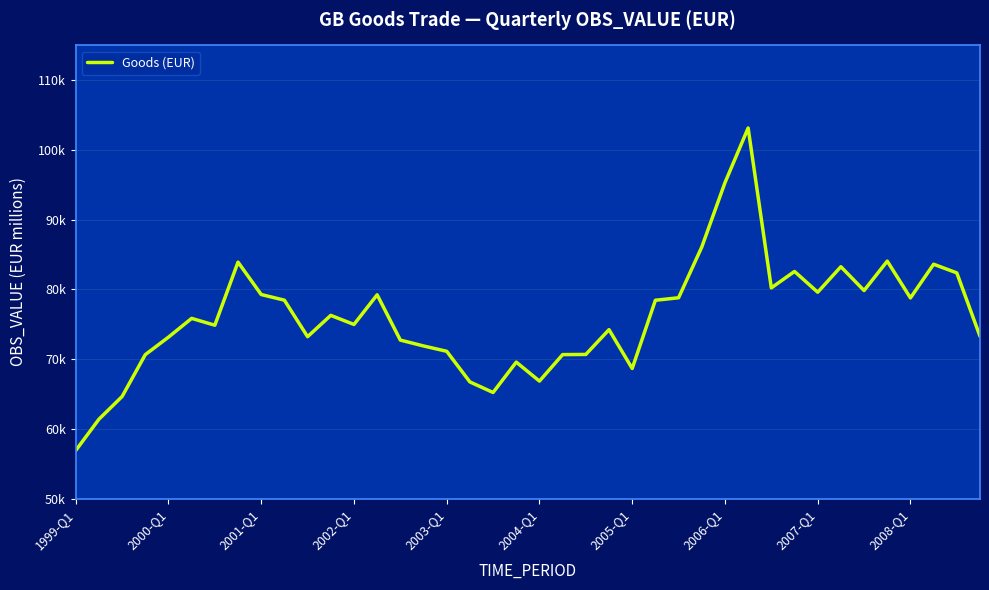

Does the chart display data point markers on the line(s)?

No